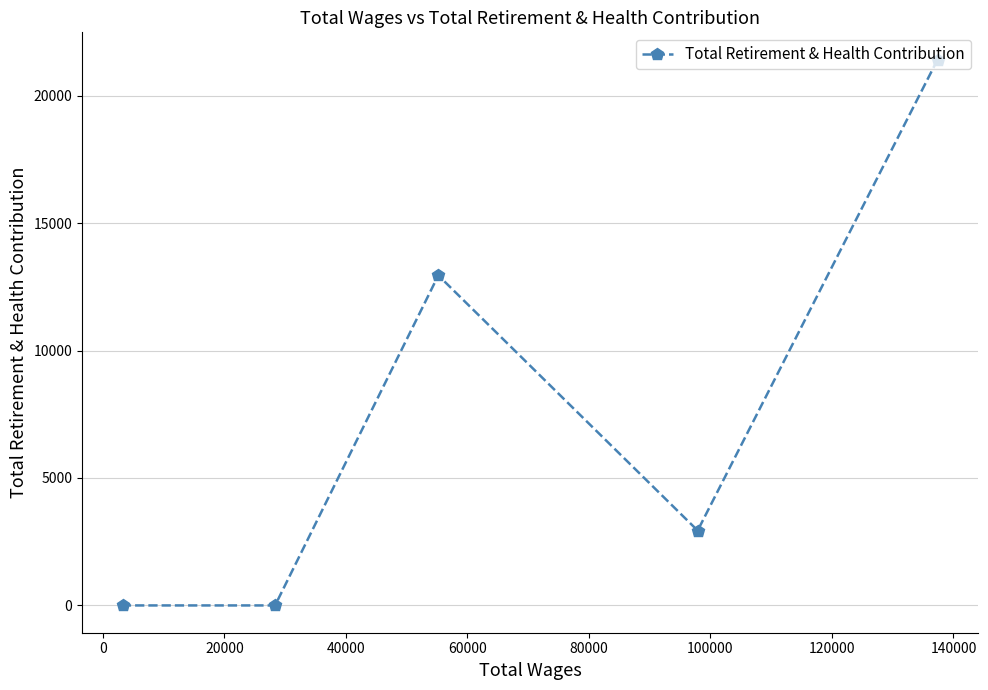

What is the difference between the maximum and minimum values?

21410